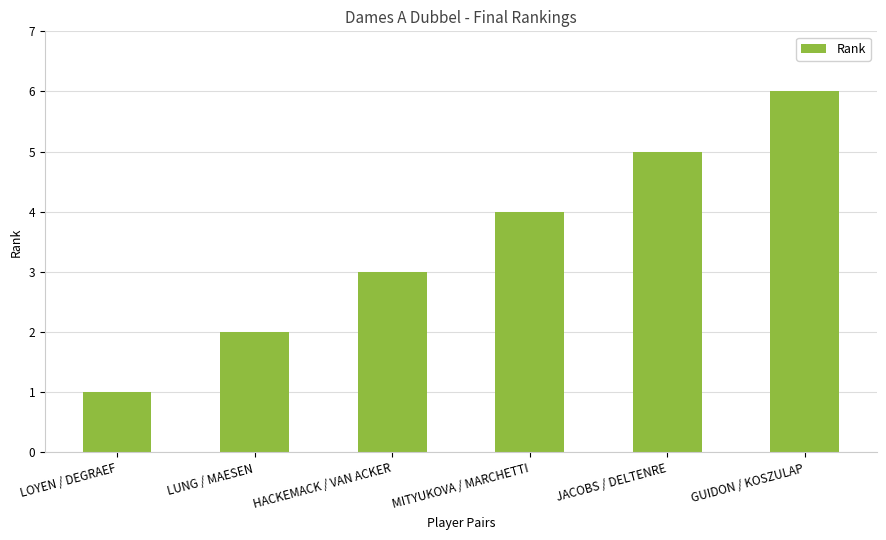

Is it true that the value at GUIDON / KOSZULAP is 2?

False